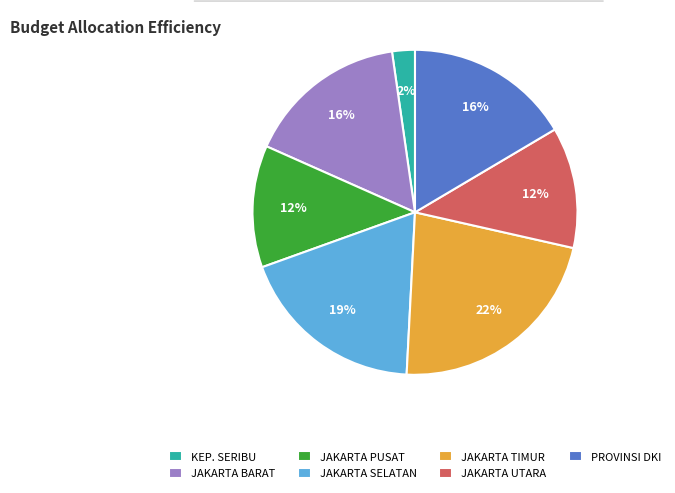

True or false: KEP. SERIBU accounts for 2% of the total.

True